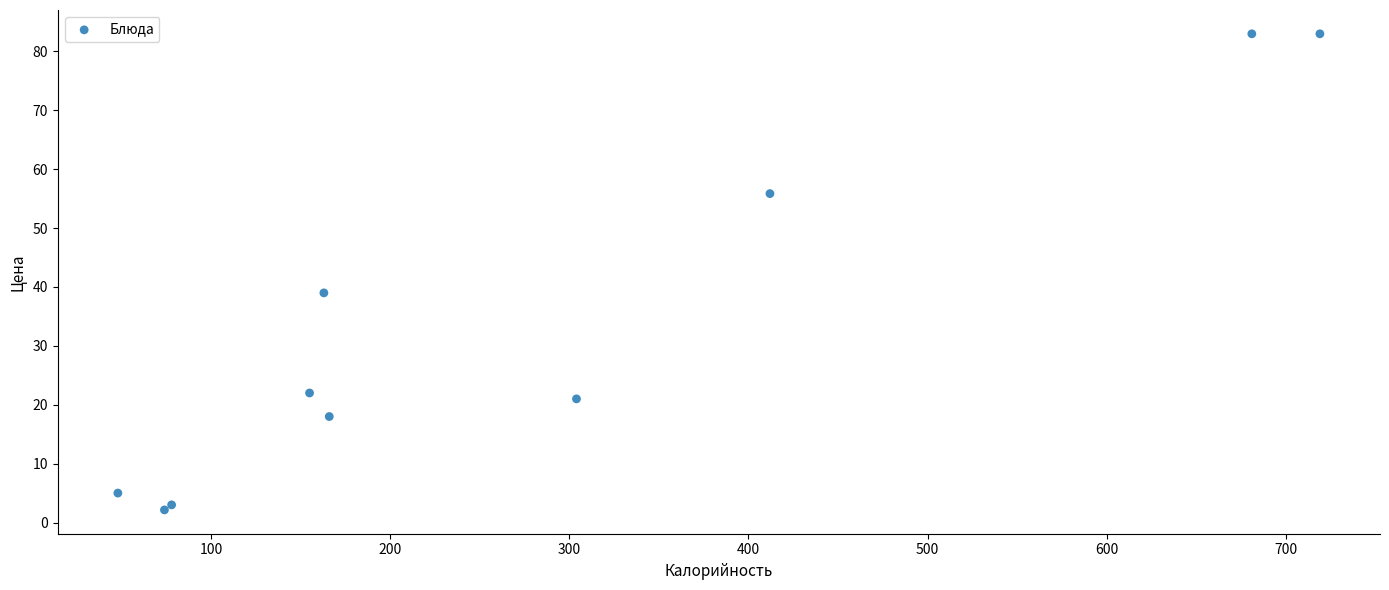

What Y value in the scatter plot is closest to 42?

39.0